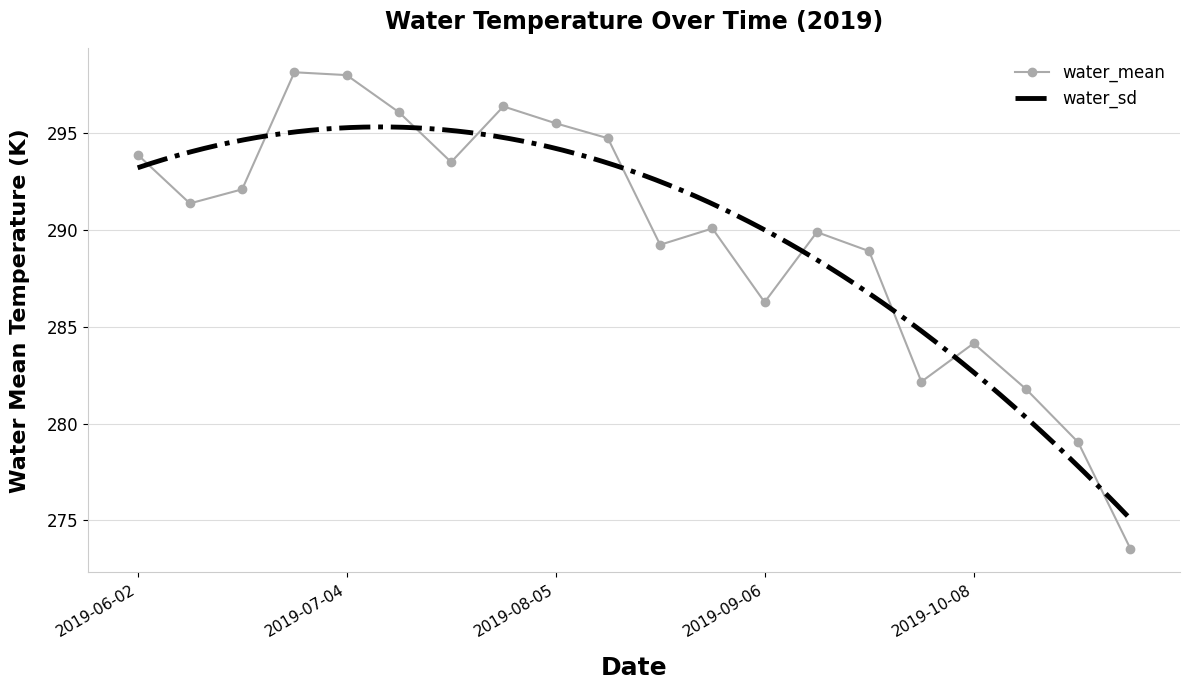

Reading right to left, what are all the values shown in this chart?

2019-11-01=273.5	2019-10-24=279.0	2019-10-16=281.8	2019-10-08=284.1	2019-09-30=282.2	2019-09-22=288.9	2019-09-14=289.9	2019-09-06=286.3	2019-08-29=290.1	2019-08-21=289.2	2019-08-13=294.7	2019-08-05=295.5	2019-07-28=296.4	2019-07-20=293.5	2019-07-12=296.1	2019-07-04=298.0	2019-06-26=298.2	2019-06-18=292.1	2019-06-10=291.4	2019-06-02=293.9